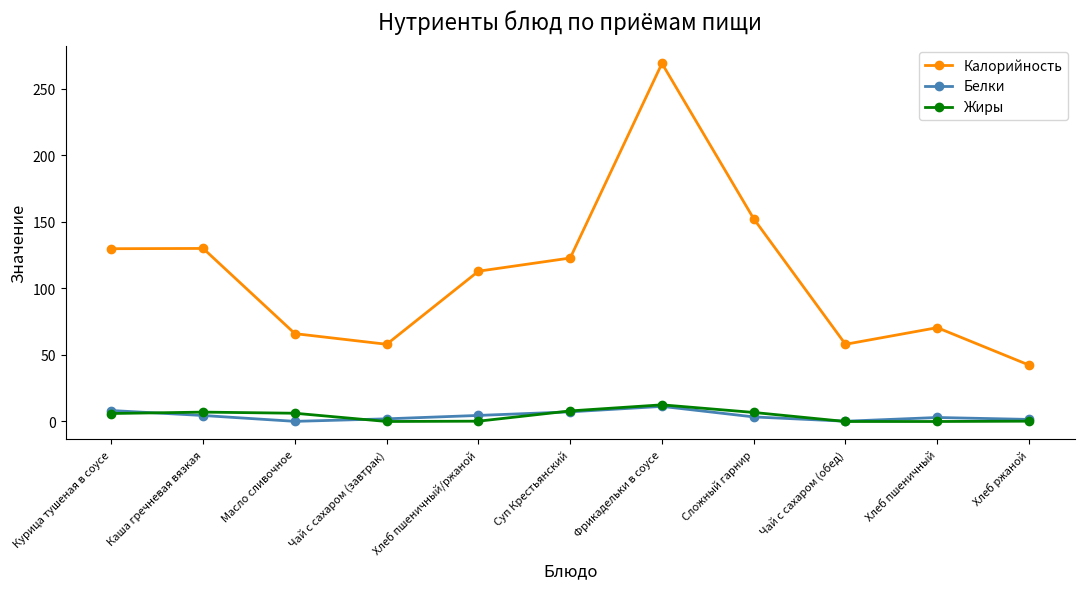

True or false: Белки and Калорийность intersect in this chart.

False